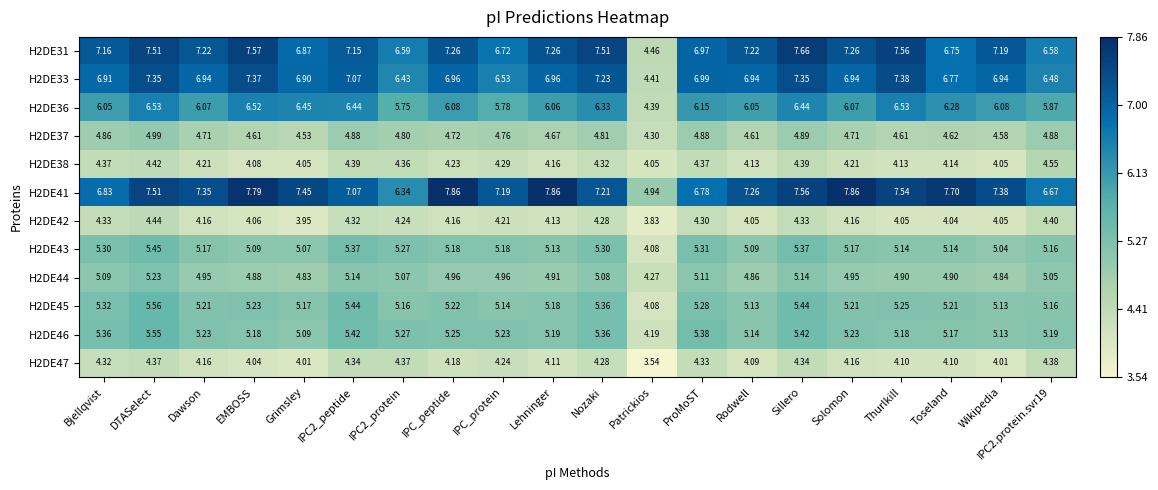

Where does the H2DE43 series first go above 5?

Bjellqvist